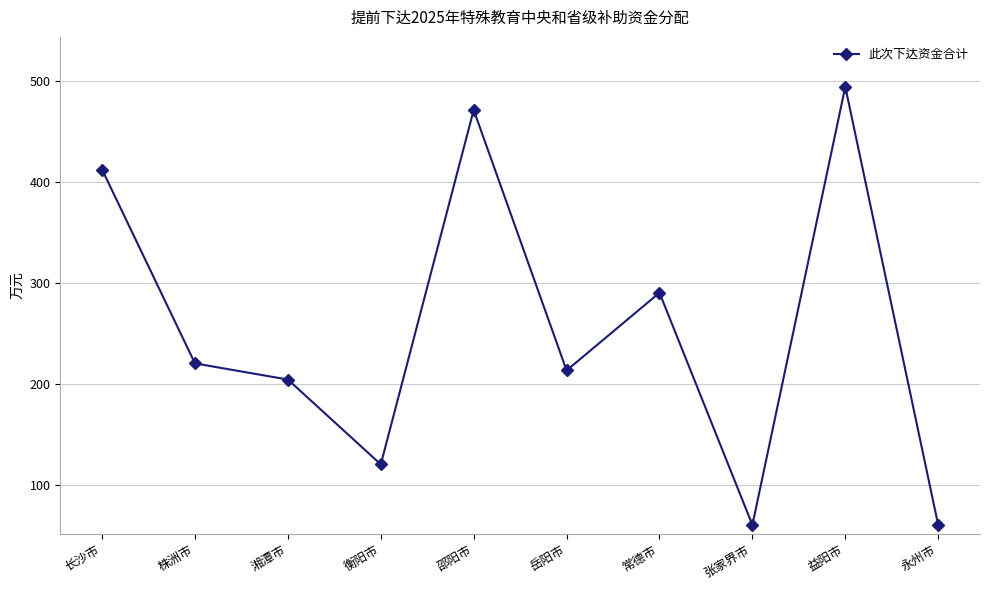

Count the values in the range 120 to 412.

6